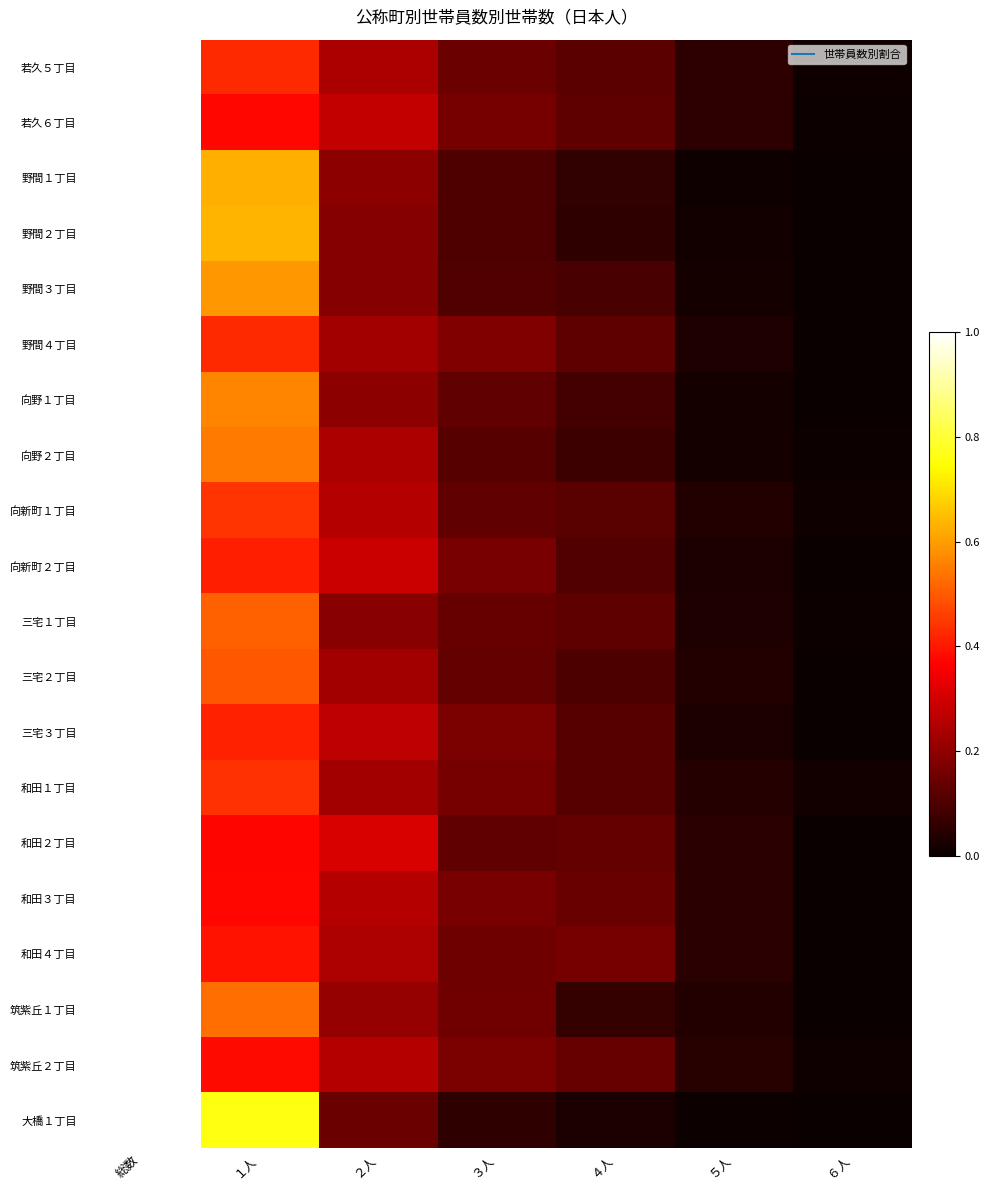

How many series are shown in this chart?

20